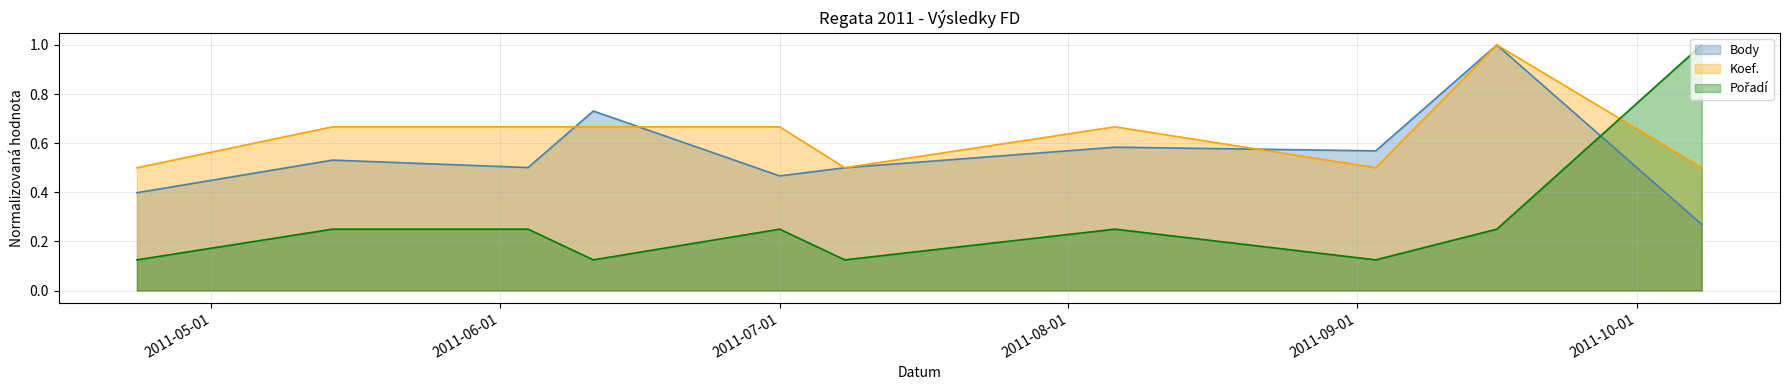

Where is the first local maximum for Pořadí?

2011-07-01